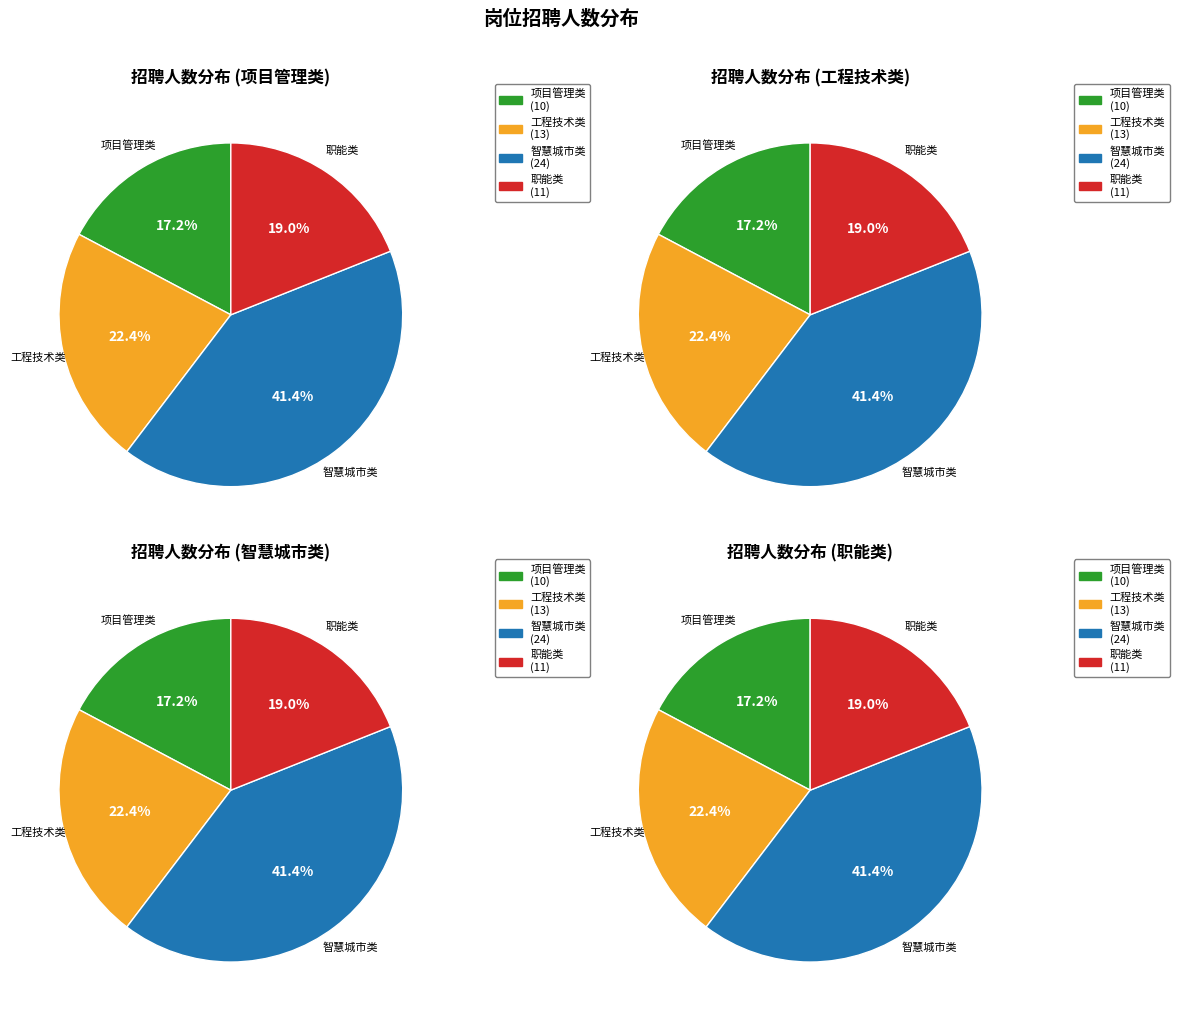

How many slices are in this pie chart?

4